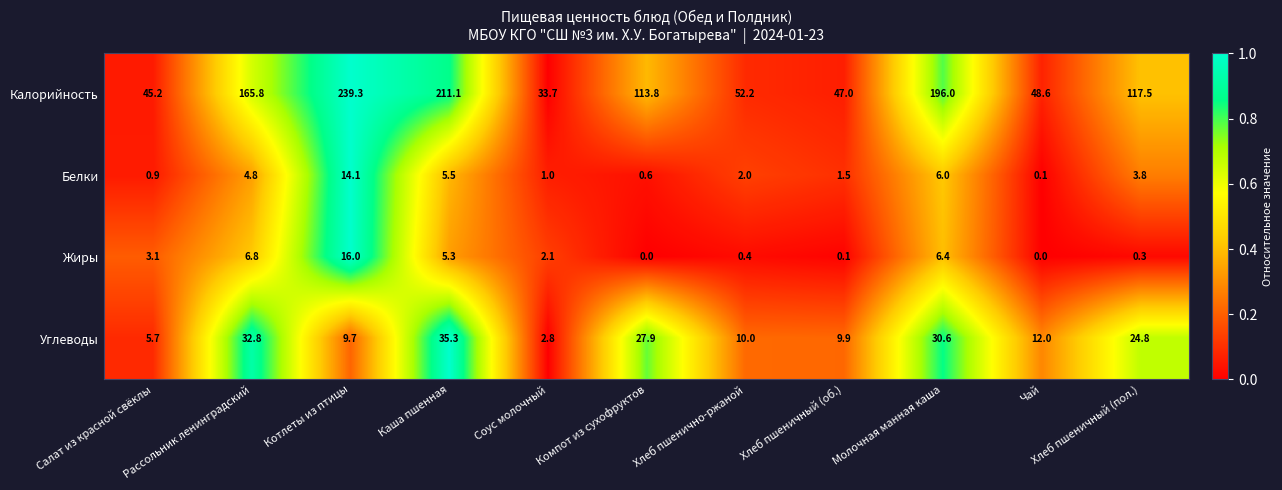

Which series has the largest total across all categories?

Калорийность